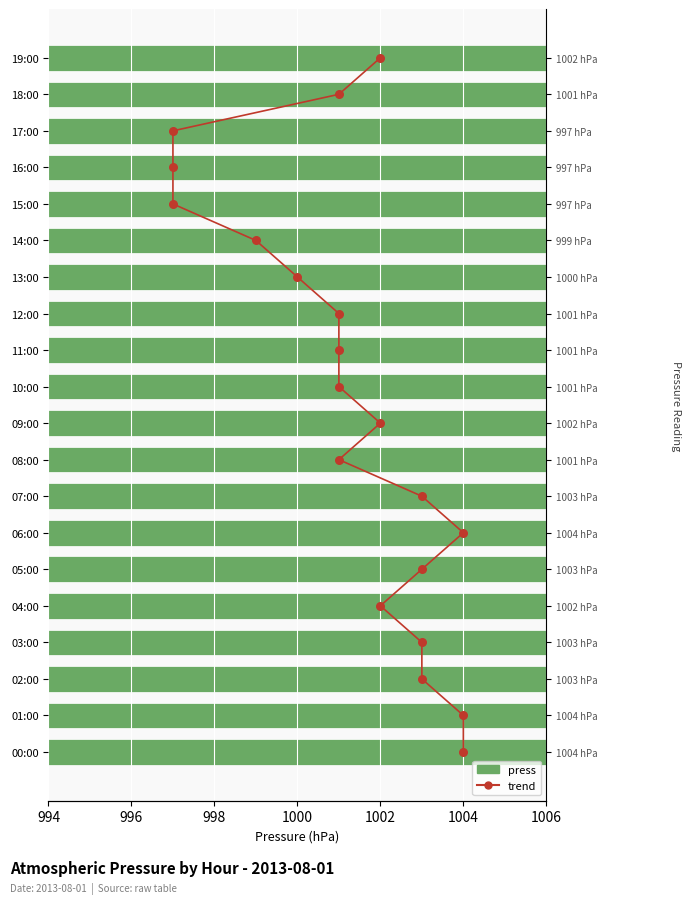

Between 13:00 and 11:00, which is larger?

11:00